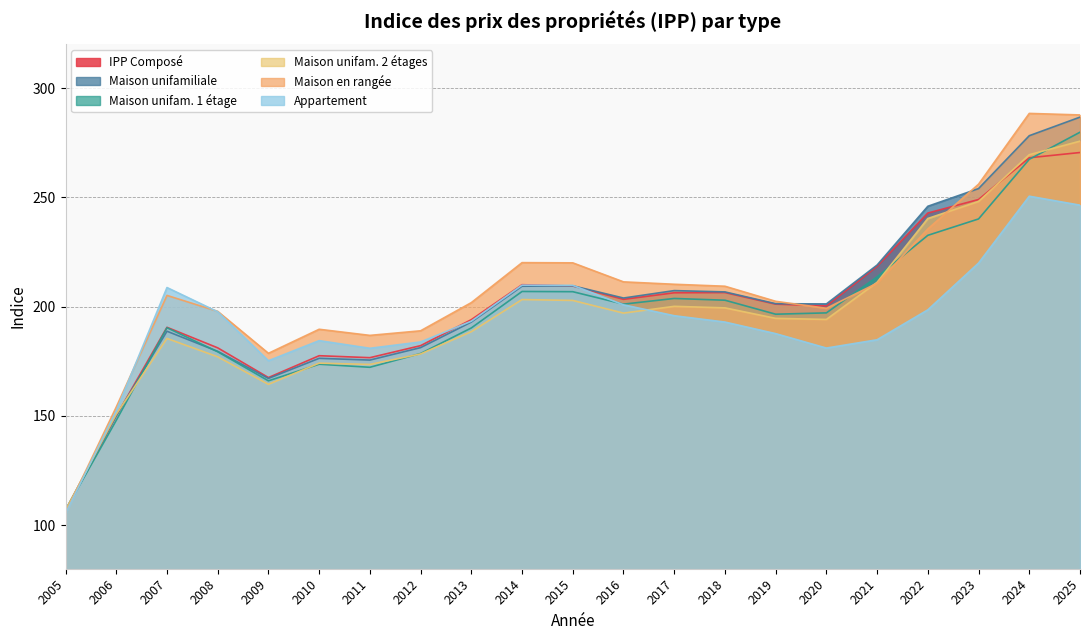

At which label does Appartement reach its minimum?

2005